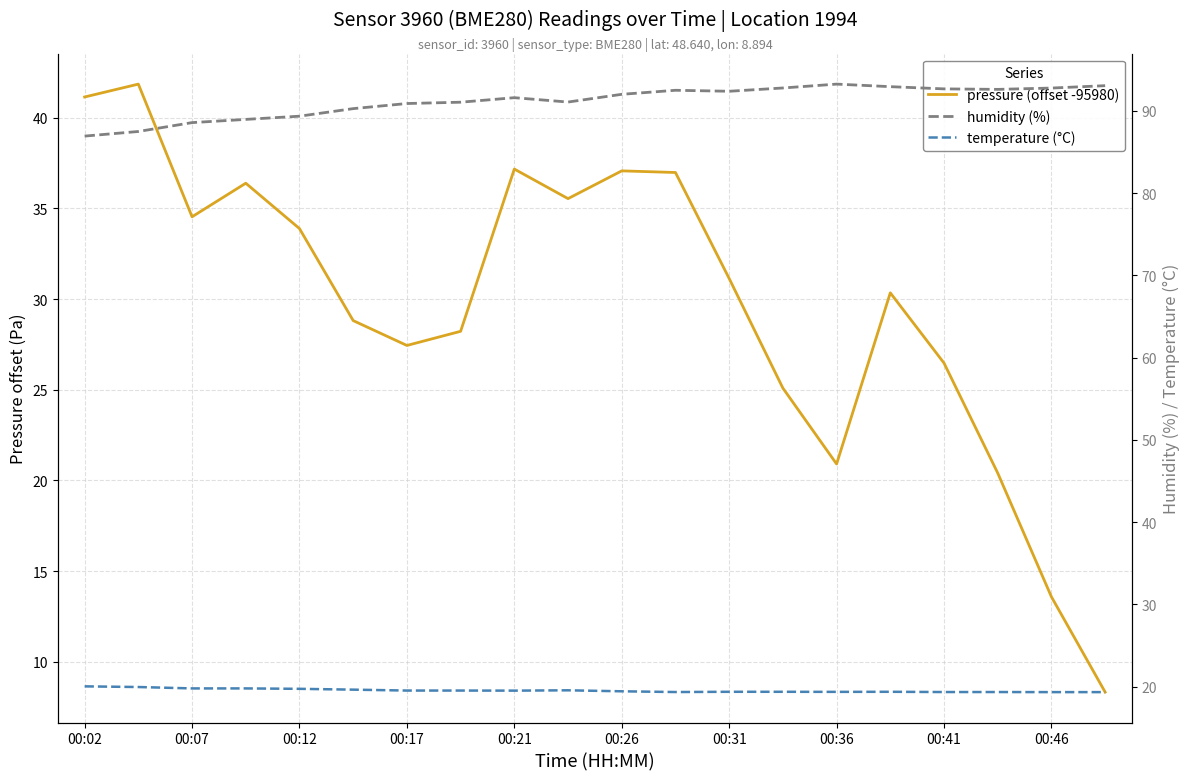

At how many categories does at least one series exceed 63?

20